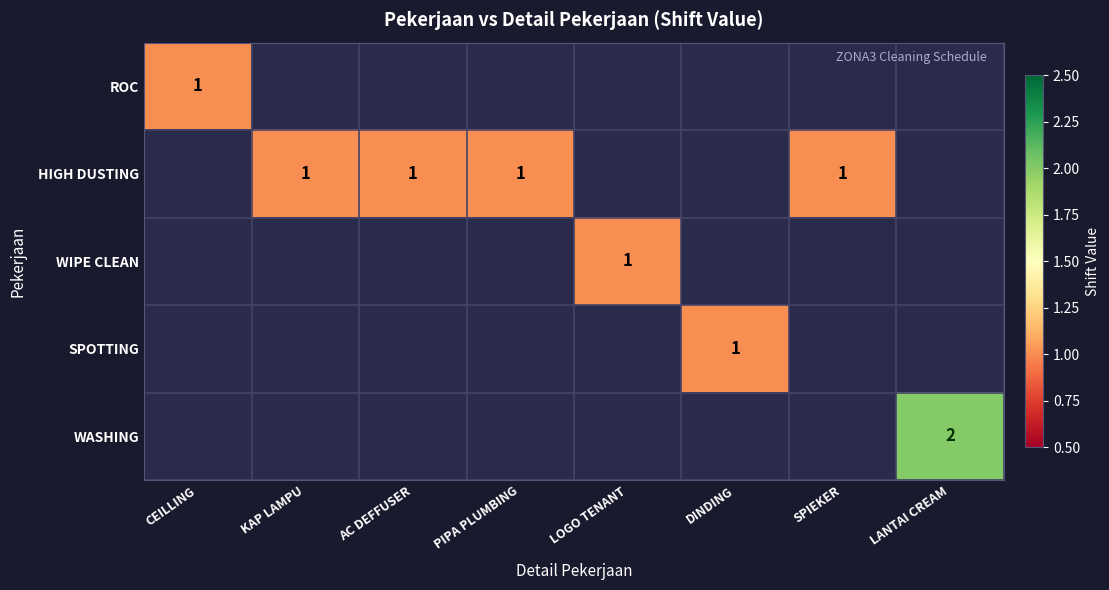

How many distinct data groups are displayed?

5